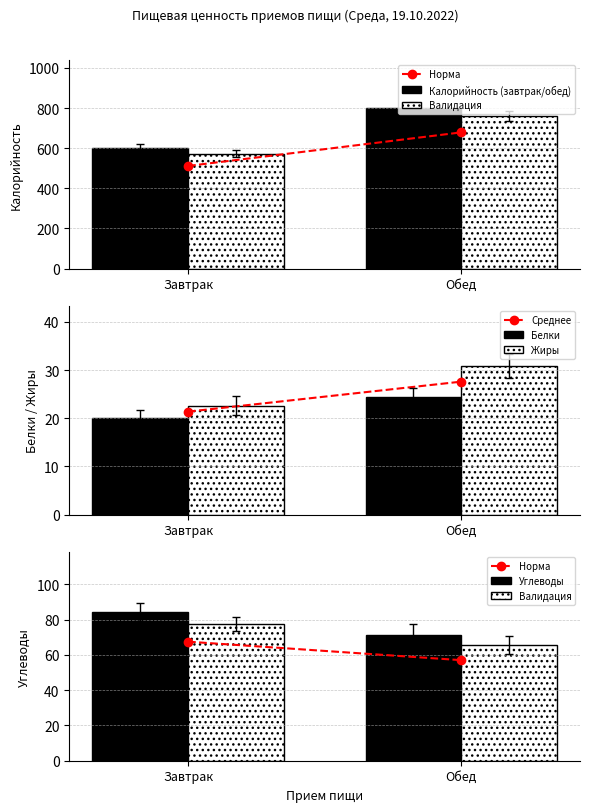

Is the value of Жиры at Обед greater than the value of Белки at Обед?

Yes